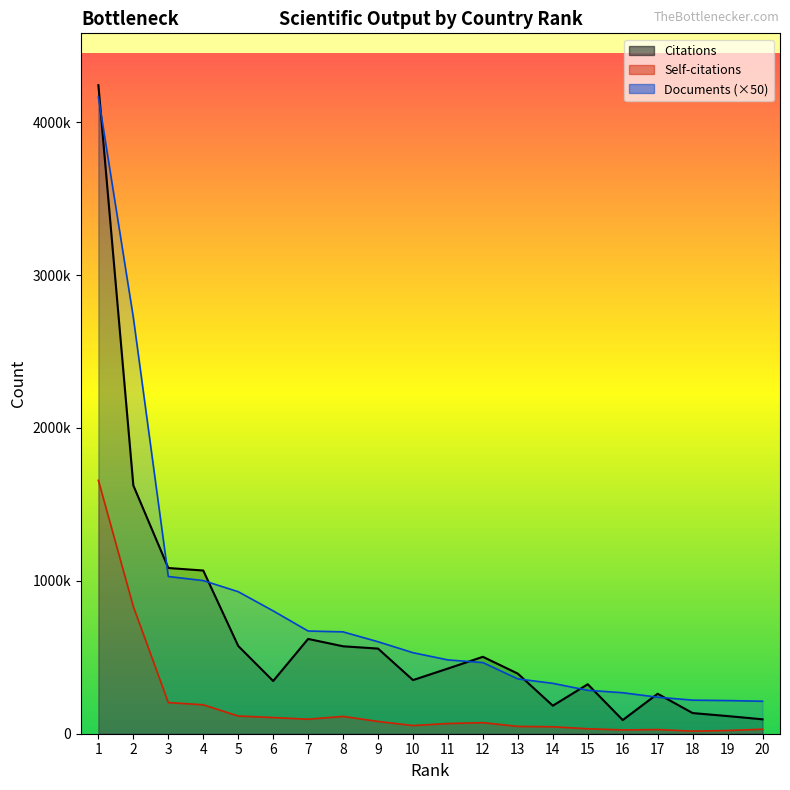

At which category is the sum across all series the highest?

1